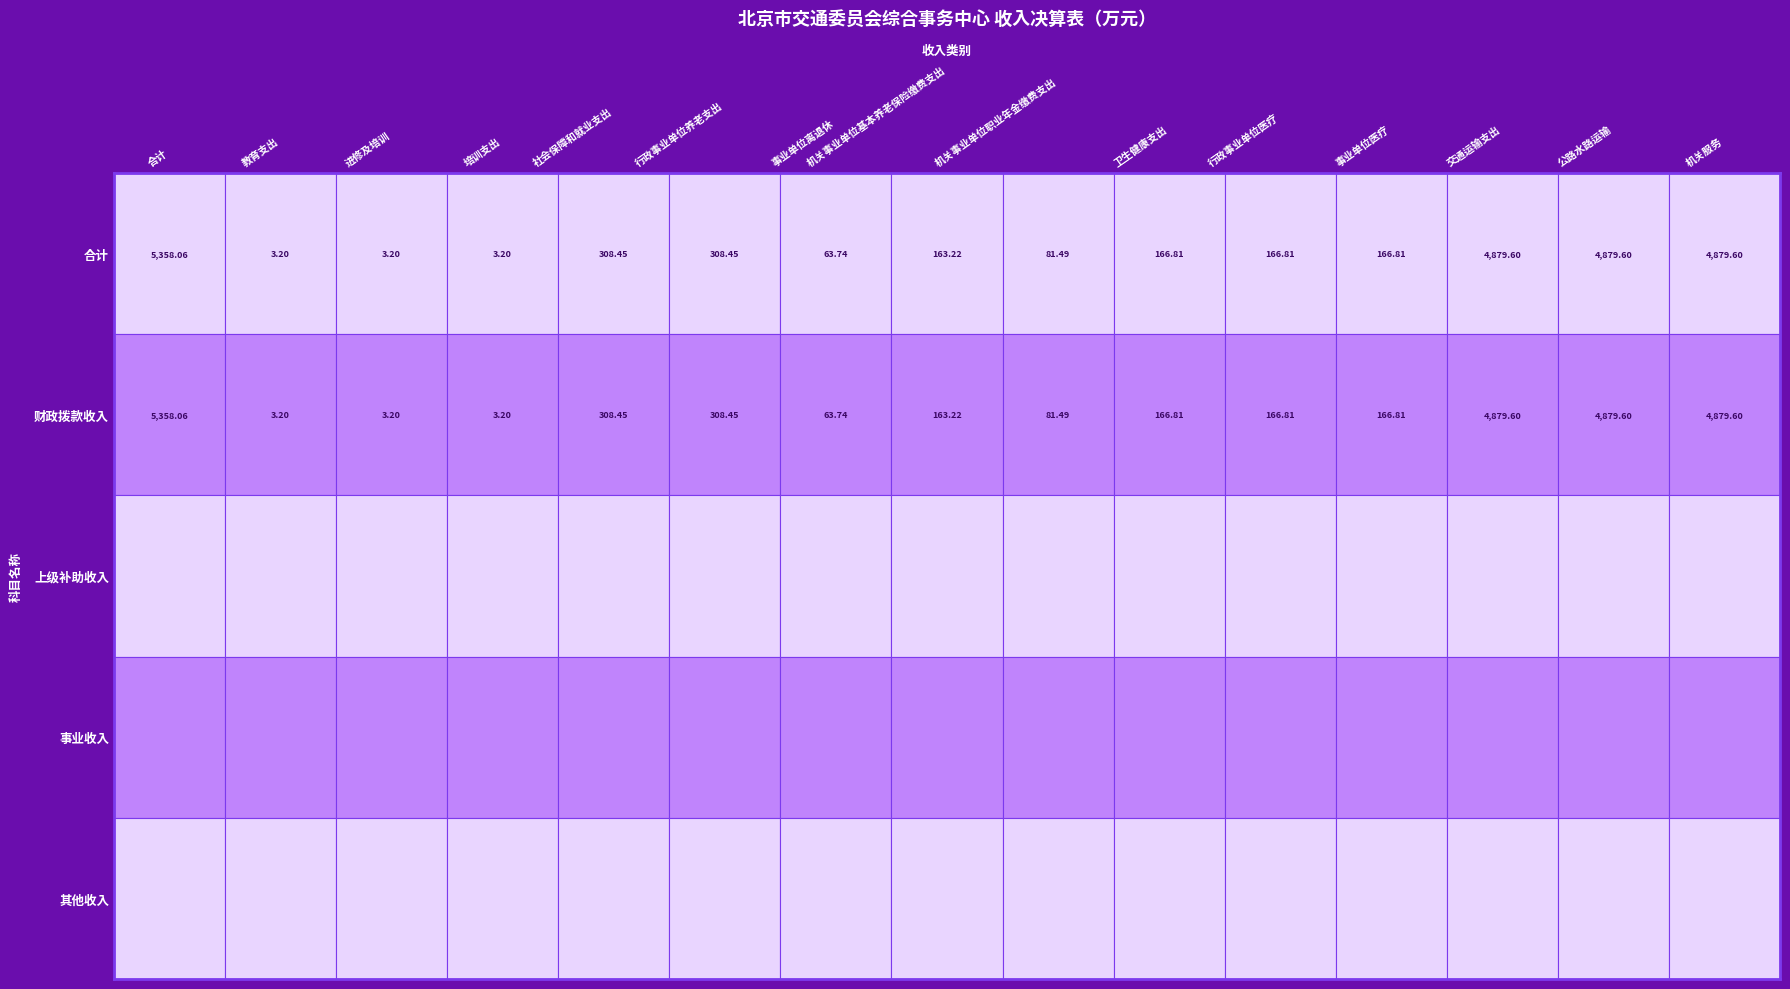

Which series changed the most between 行政事业单位医疗 and 交通运输支出?

合计